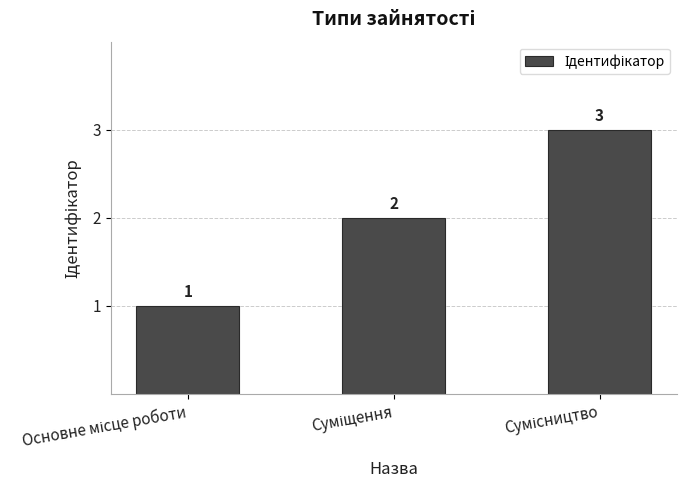

What is the greatest value displayed?

3